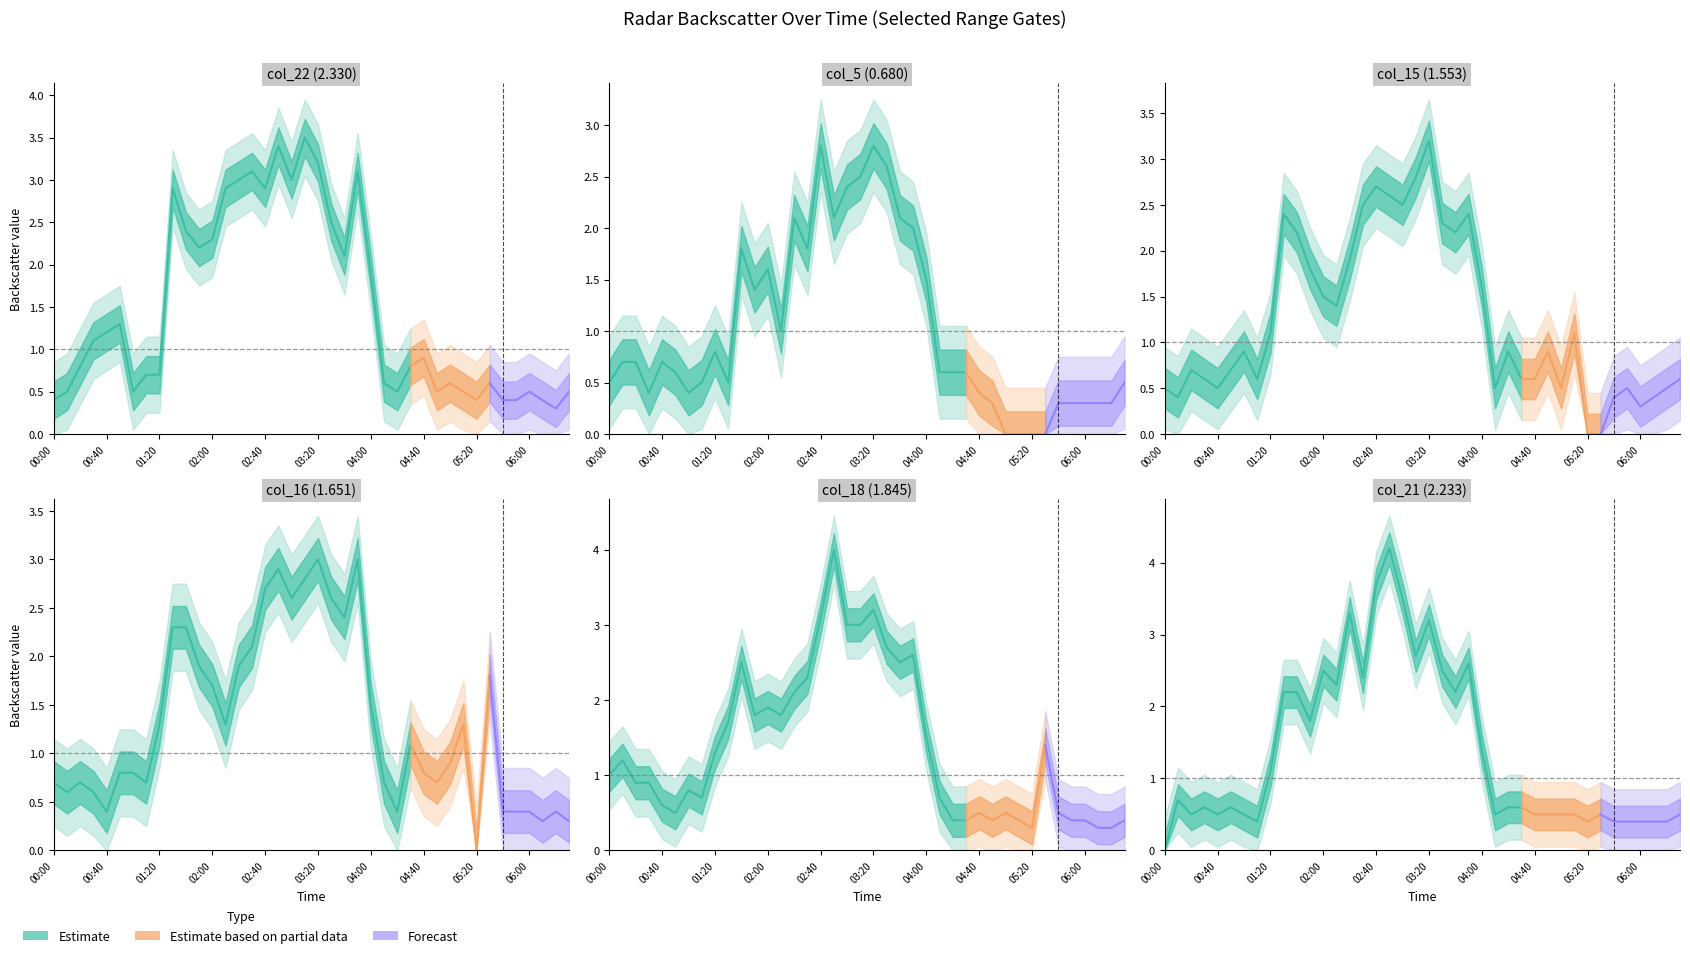

Which category has the highest value in the col_22 (2.330) series?

2009/11/06 03:10